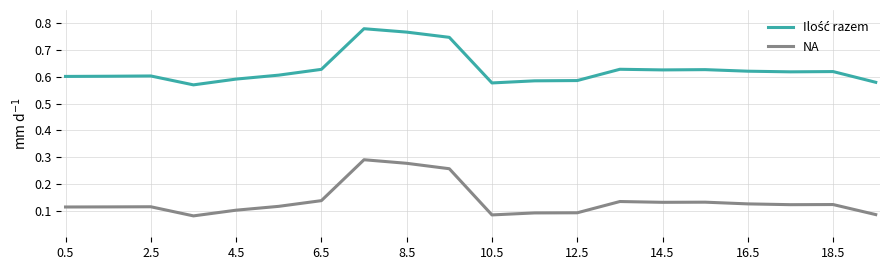

How many lines are shown in the chart?

2